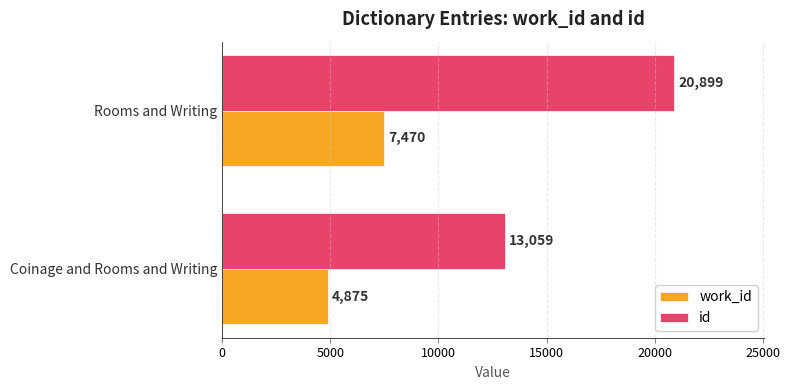

What is the sum of all id values?

33958